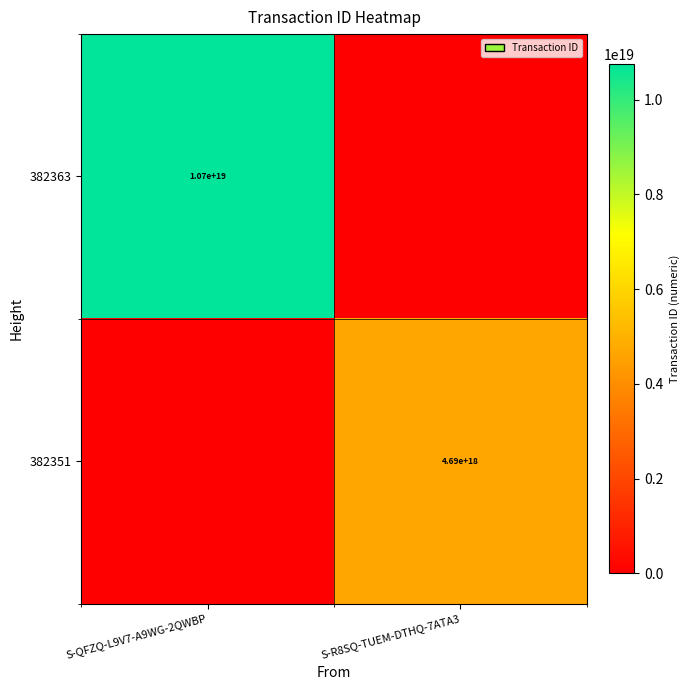

Which label corresponds to the smallest value in the chart?

S-R8SQ-TUEM-DTHQ-7ATA3